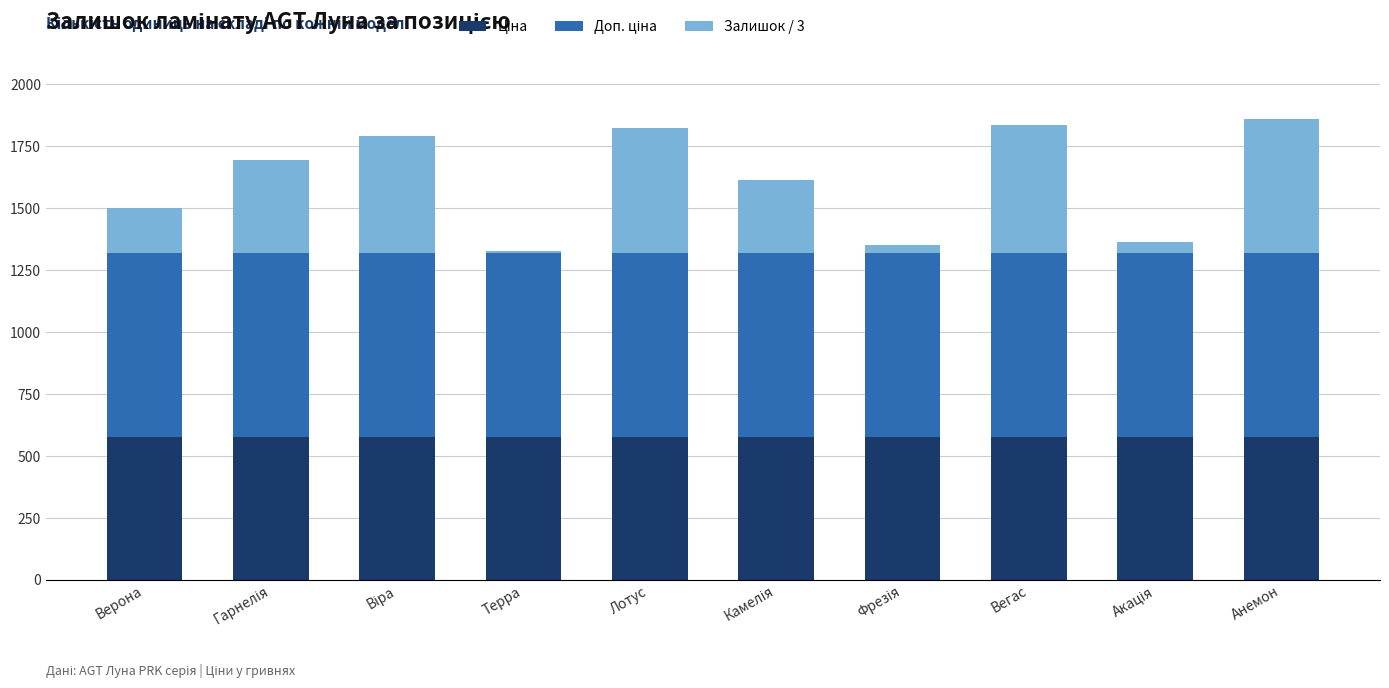

List the series in order of their peak value, highest first.

Доп. ціна, Ціна, Залишок / 3